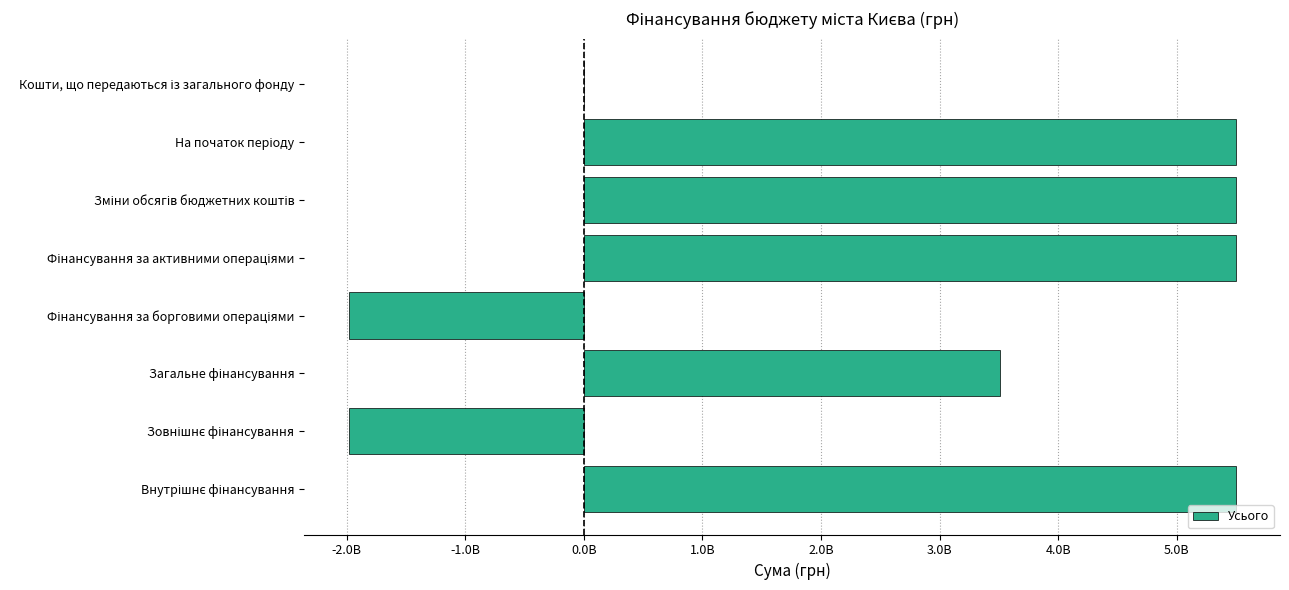

Are the bars horizontal?

Yes